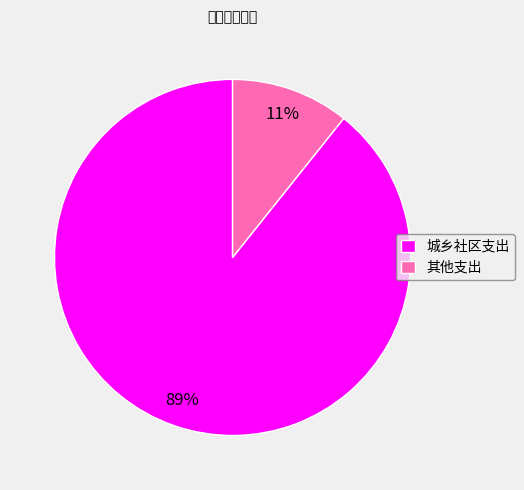

Between 城乡社区支出 and 其他支出, which is larger?

城乡社区支出